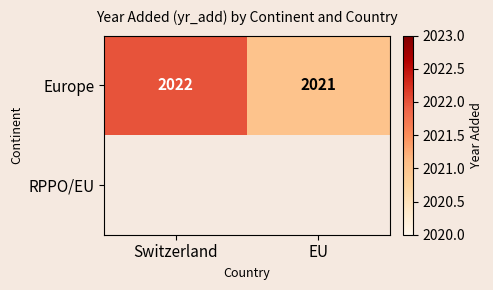

Which category has the lowest value in the Europe series?

EU